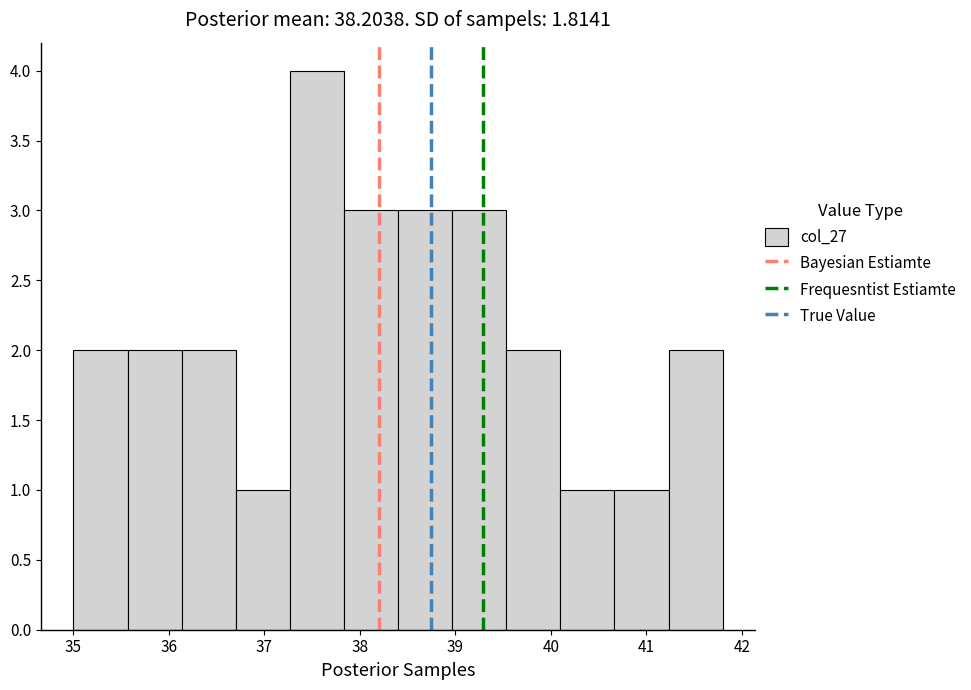

Reading left to right, list every bar in this chart as the range it spans on the x-axis followed by its height. Neither the bar edges nor the heights are printed on the chart, so give them approximately, as read against the axes.

35.0 to 35.6: 2
35.6 to 36.1: 2
36.1 to 36.7: 2
36.7 to 37.3: 1
37.3 to 37.8: 4
37.8 to 38.4: 3
38.4 to 39.0: 3
39.0 to 39.5: 3
39.5 to 40.1: 2
40.1 to 40.7: 1
40.7 to 41.2: 1
41.2 to 41.8: 2